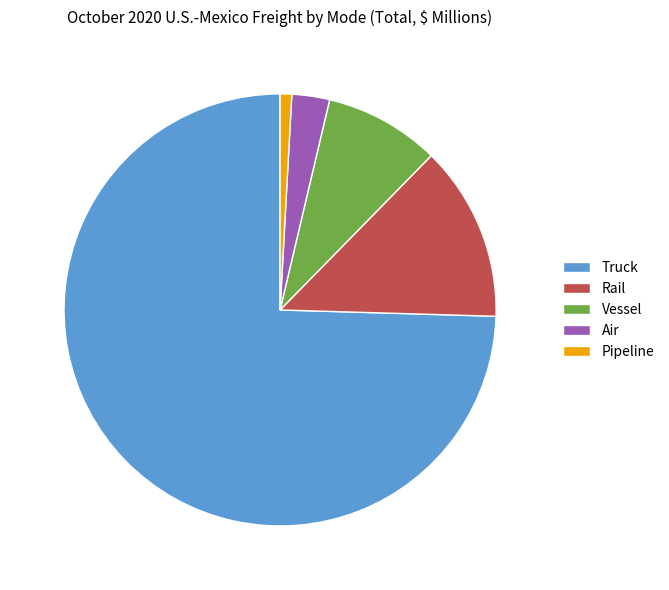

Which has a higher value, Truck or Vessel?

Truck